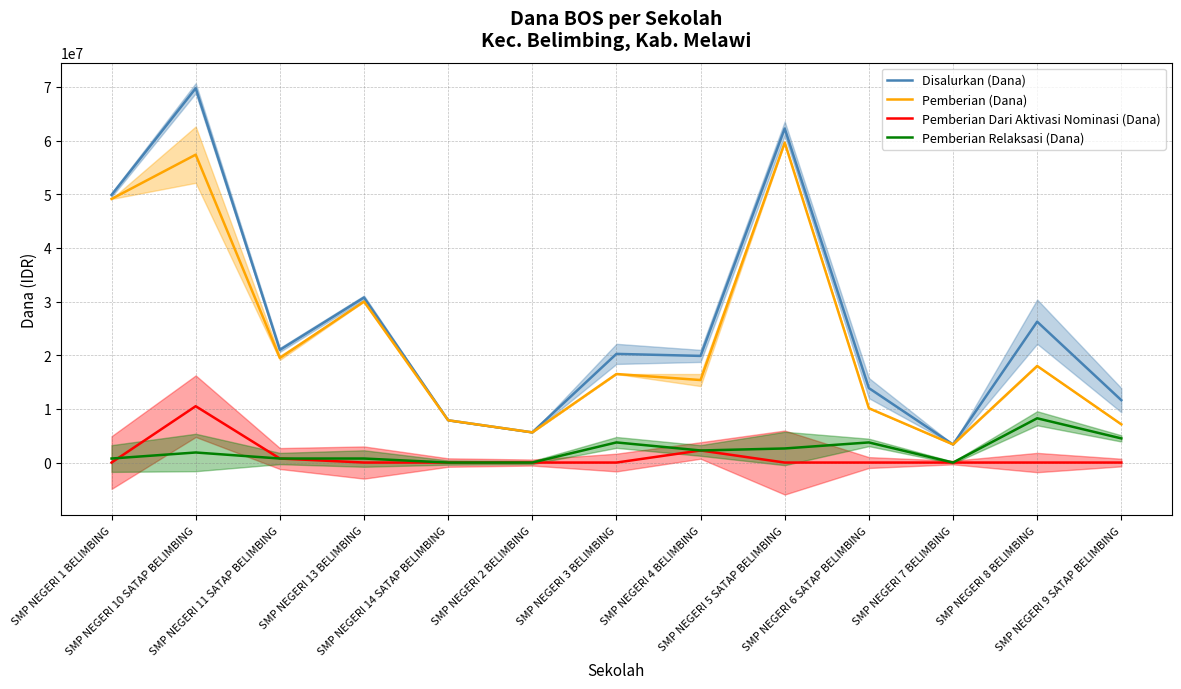

At SMP NEGERI 1 BELIMBING, list the series in order from largest to smallest.

Disalurkan (Dana), Pemberian (Dana), Pemberian Relaksasi (Dana), Pemberian Dari Aktivasi Nominasi (Dana)